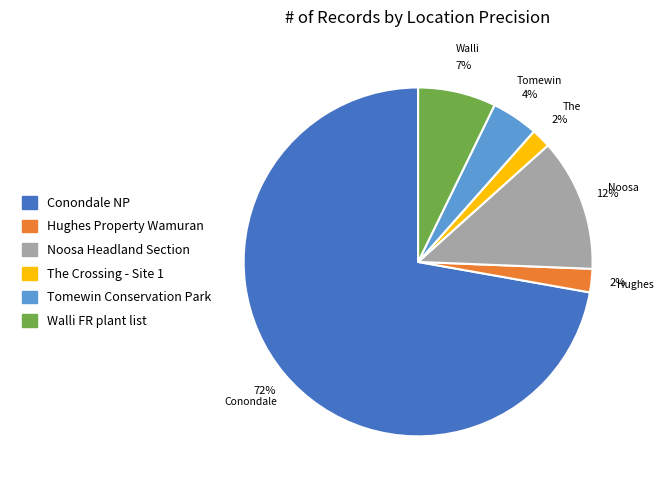

The Noosa Headland Section slice represents 1% of the pie. True or false?

False